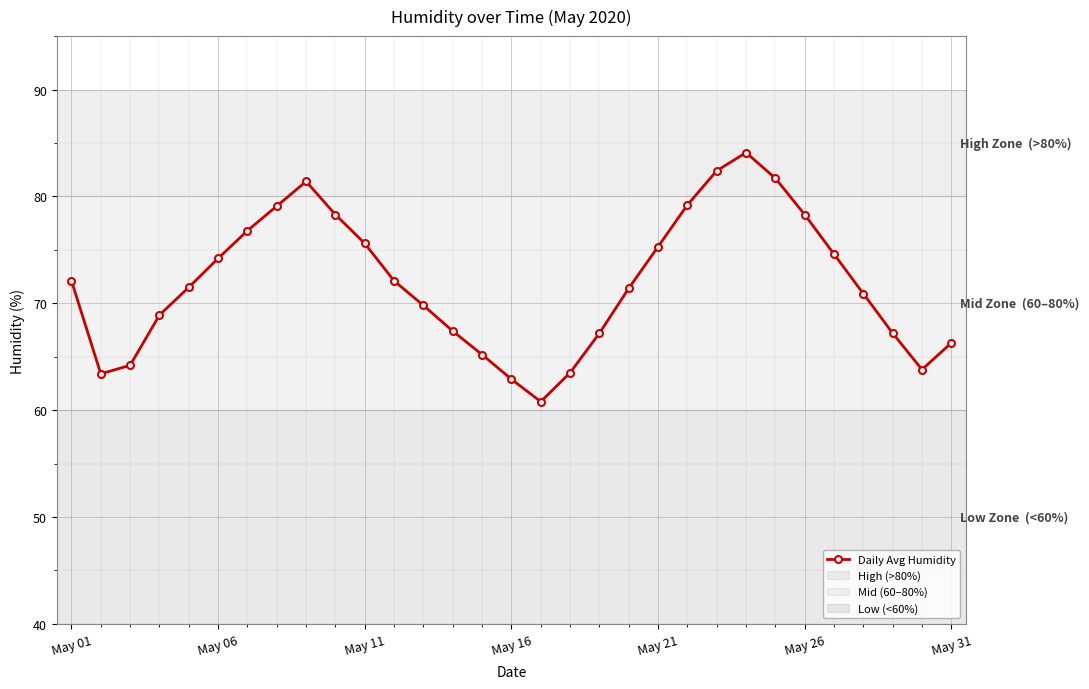

What is the minimum value shown in the chart?

60.8